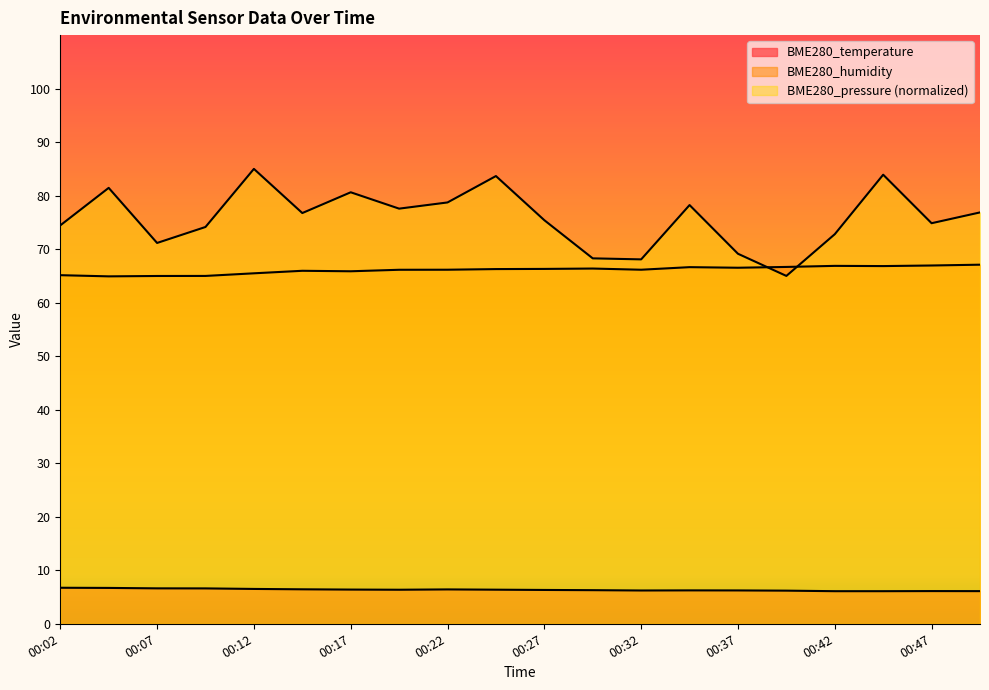

True or false: BME280_temperature and BME280_pressure_norm intersect in this chart.

False